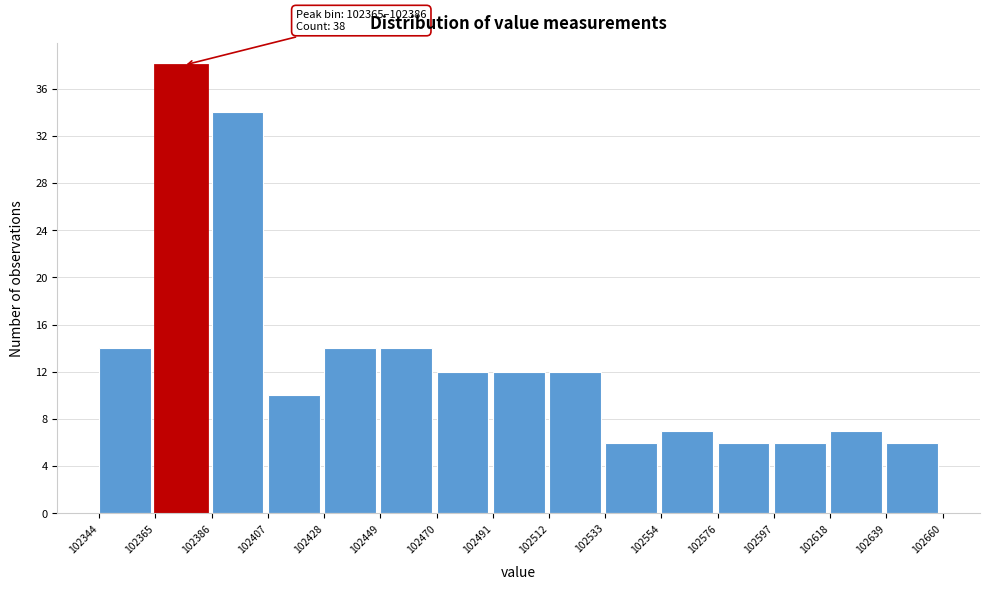

Over which range of the x-axis is the bar tallest?

102365 to 102386